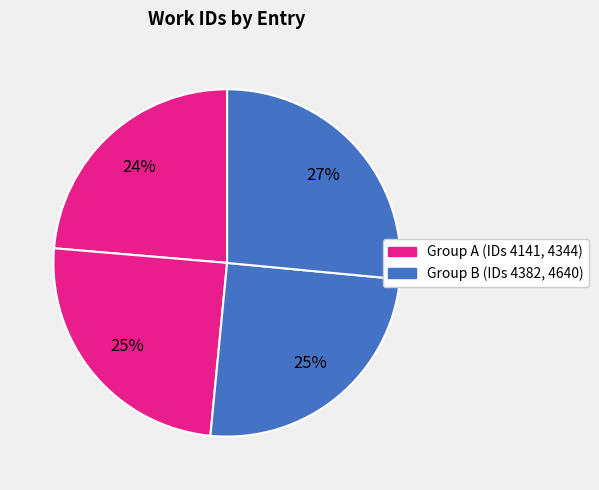

Count the number of slices in the pie.

4